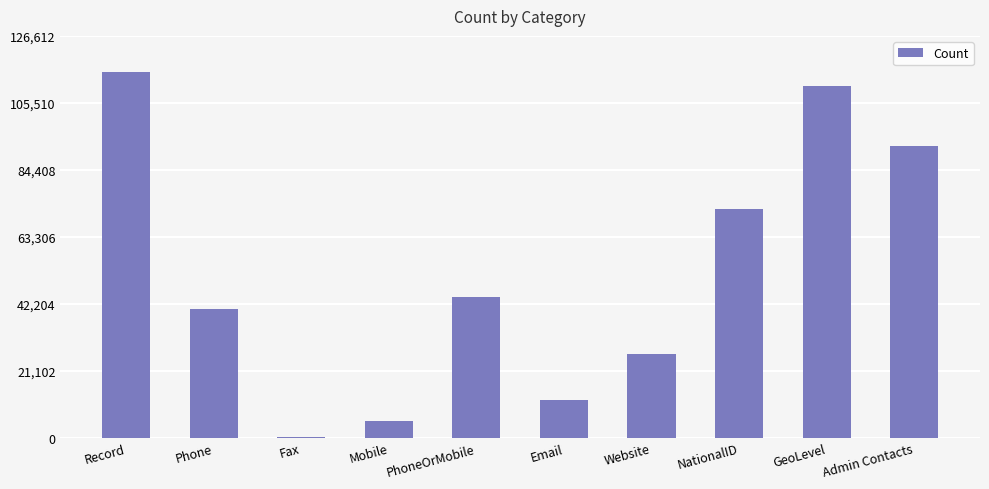

What is the greatest value displayed?

115102